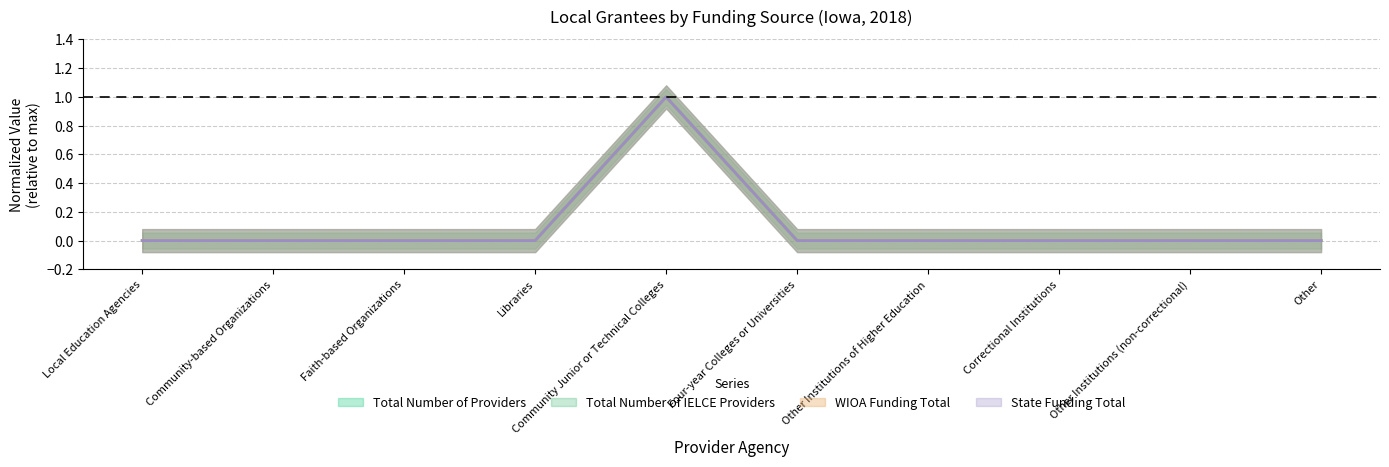

What is the label of the 3rd point from the left?

Faith-based Organizations